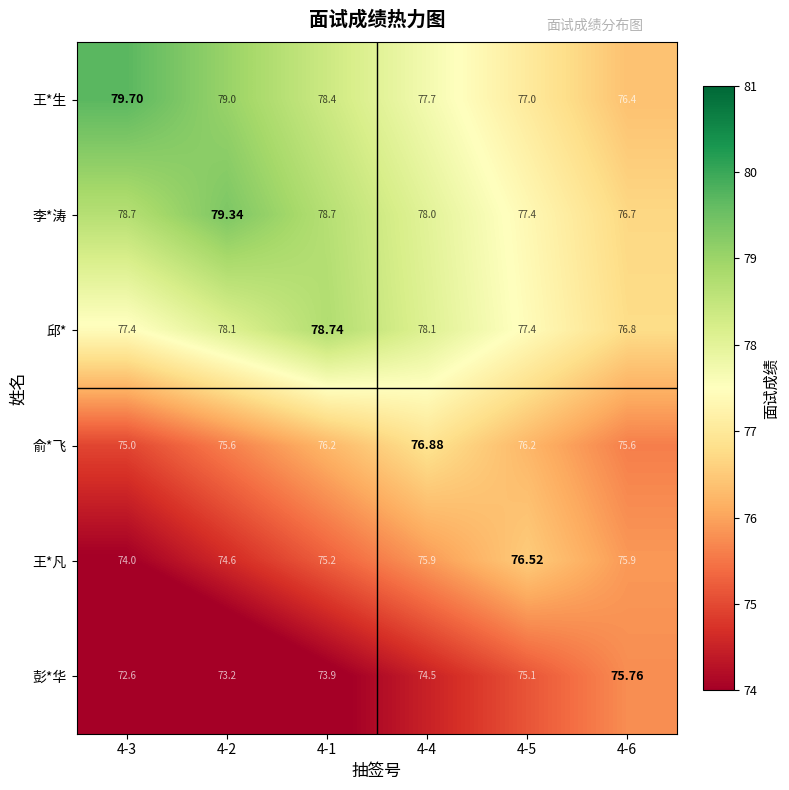

Which series has the largest range (max minus min)?

王*生